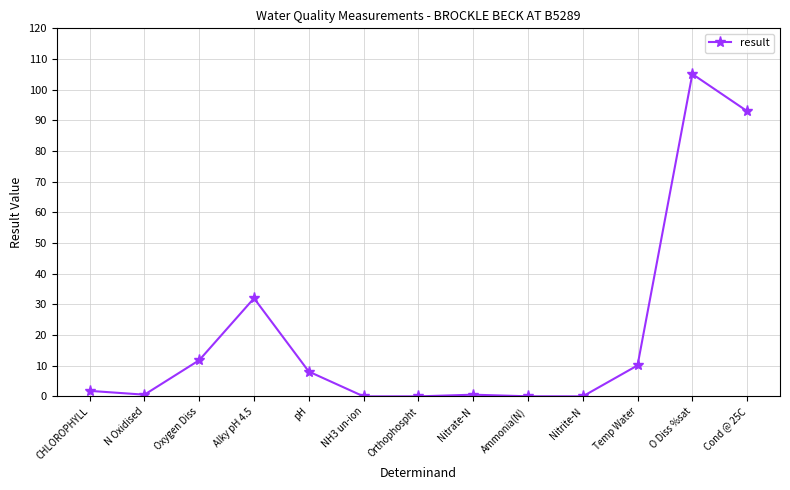

What is the change in value from pH to O Diss %sat?

+97.0